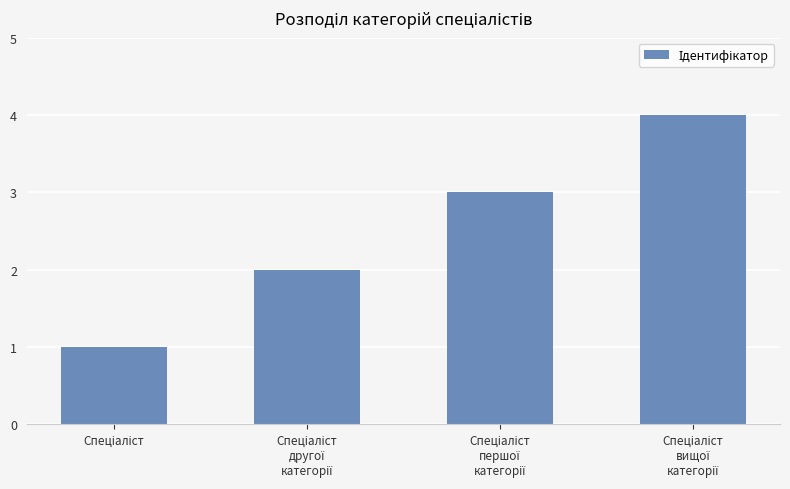

How many series are shown in this chart?

1